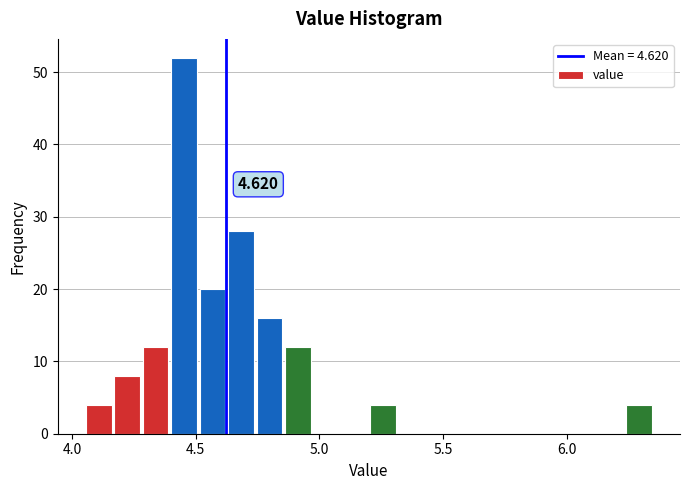

Around what value on the x-axis is the tallest bar? Give the approximate position of its centre, as read against the axis.

4.45